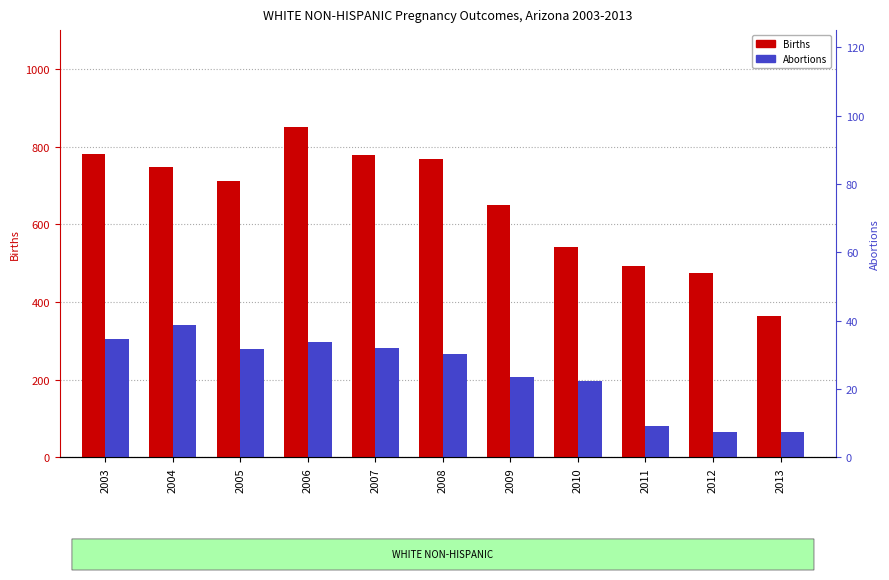

True or false: Births has a value of 1338 at 2007.

False